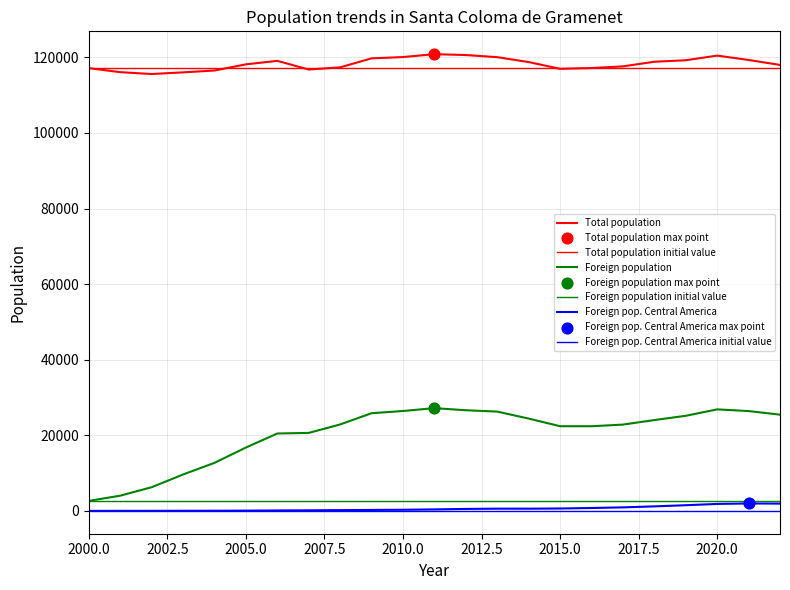

Is the value of Foreign population at 2008 greater than the value of Total population at 2021?

No